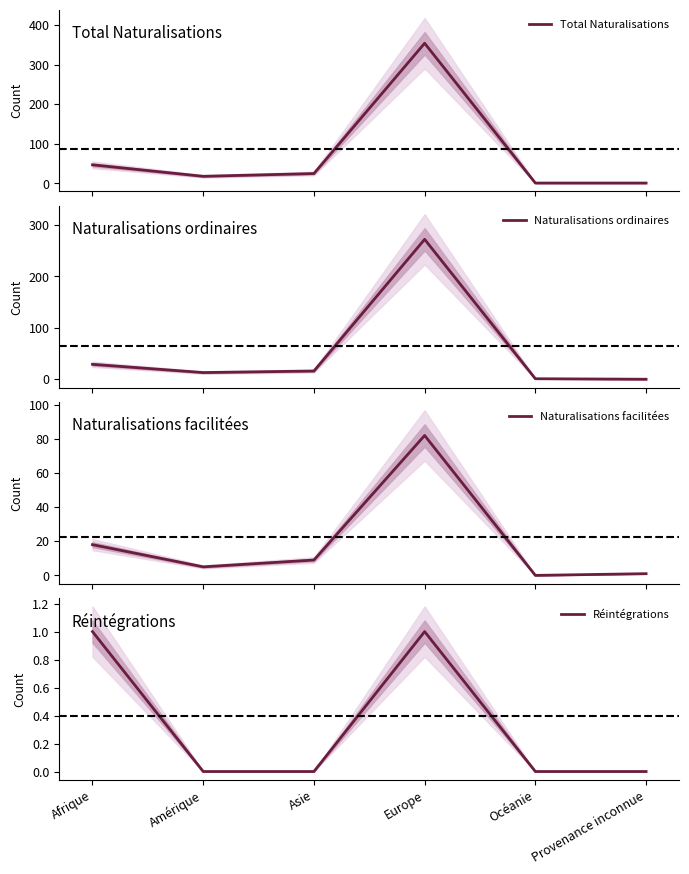

At which label is Total Naturalisations closest to 177?

Afrique